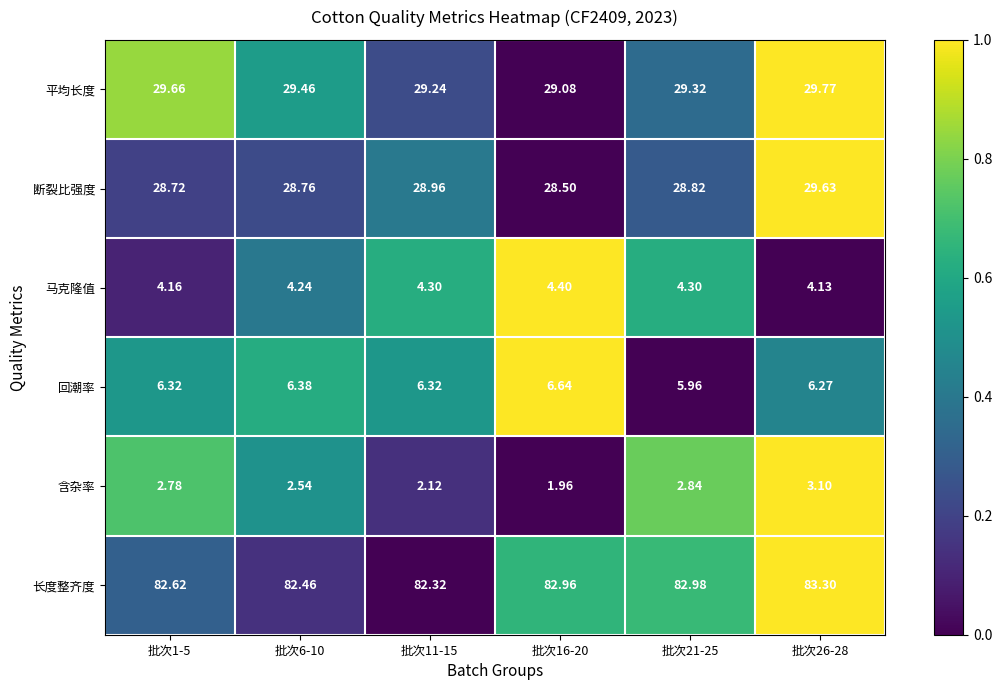

Rank the series by their maximum value, from lowest to highest.

含杂率, 马克隆值, 回潮率, 断裂比强度, 平均长度, 长度整齐度